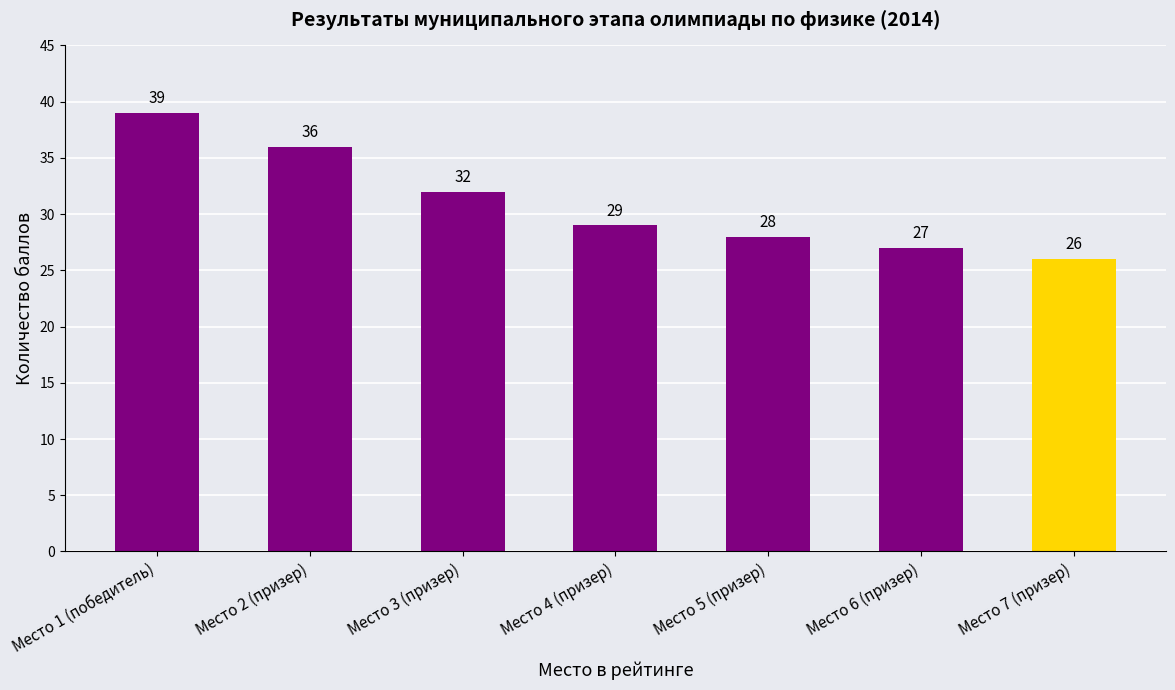

Where does the data first go above 29?

Место 1 (победитель)